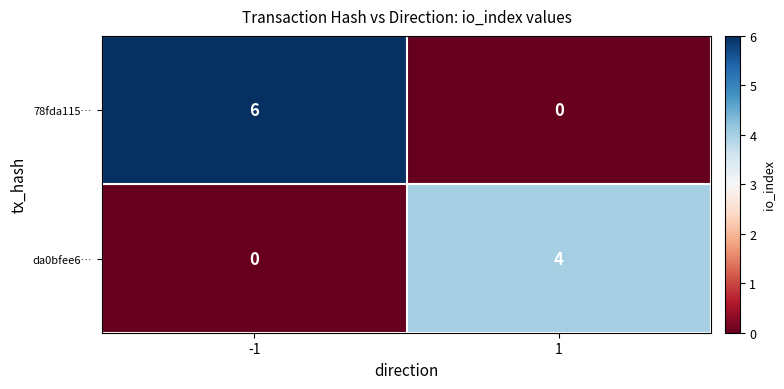

At -1, list the series in order from smallest to largest.

da0bfee6…, 78fda115…